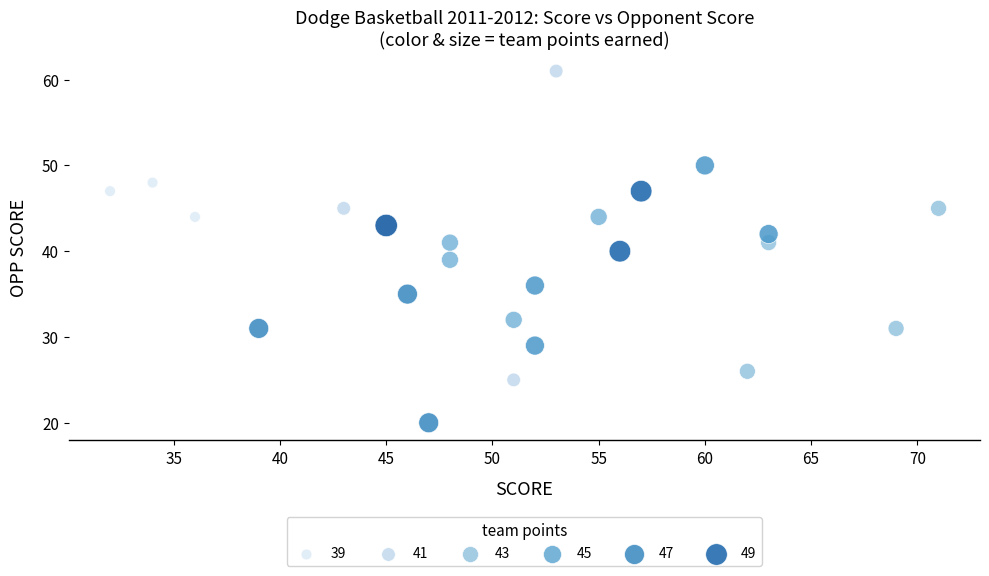

What is the range of X values (max minus min)?

39